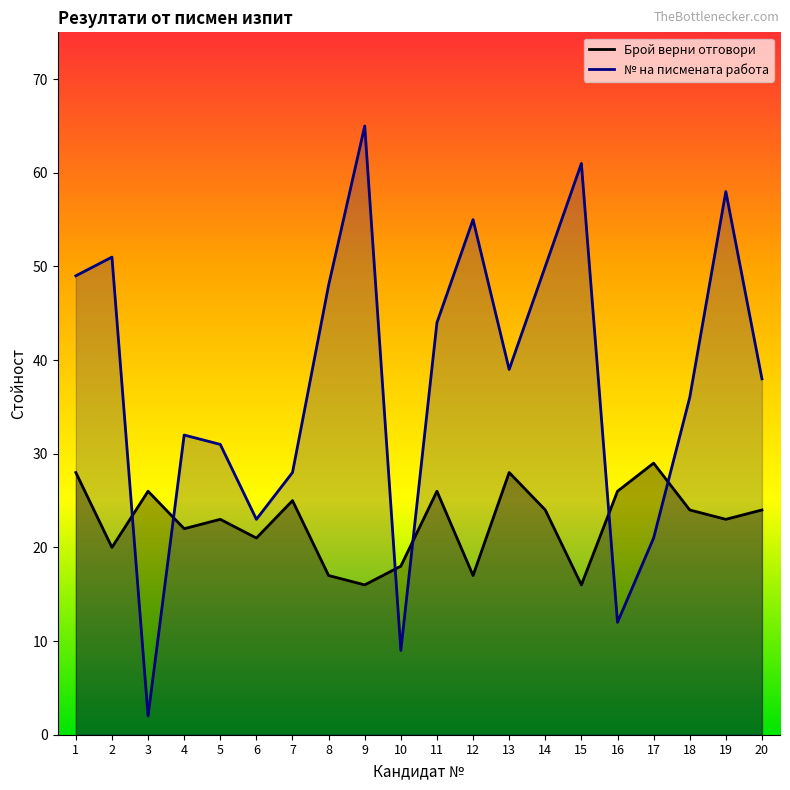

Rank the series by their average value, from highest to lowest.

№ на писмената работа, Брой верни отговори